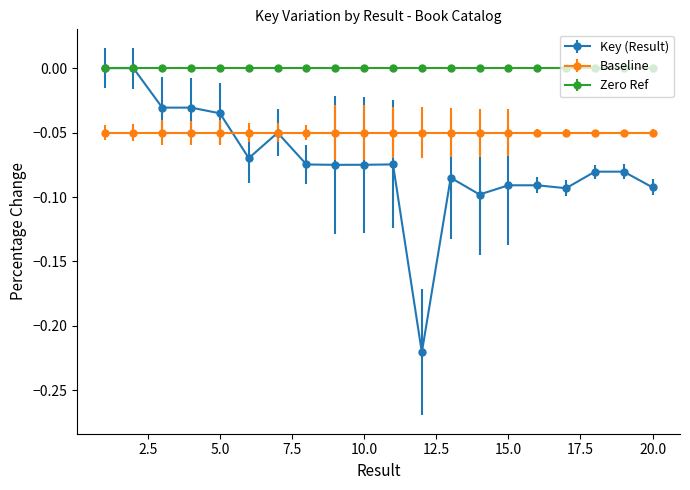

List the series in order of their overall mean, lowest first.

Key (Result), Baseline, Zero Ref